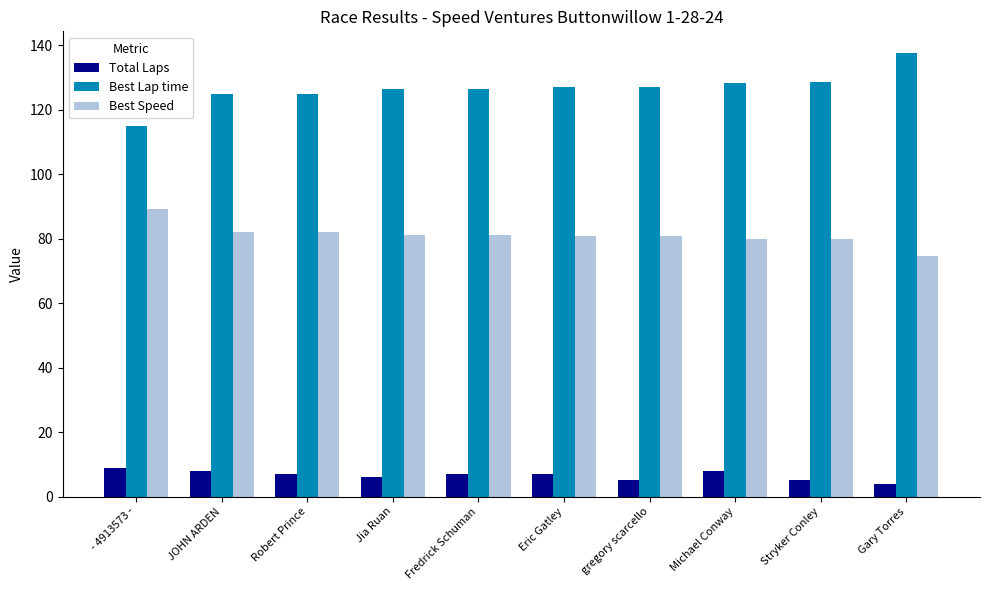

What value does the Best Speed series have at Eric Gatley?

80.8